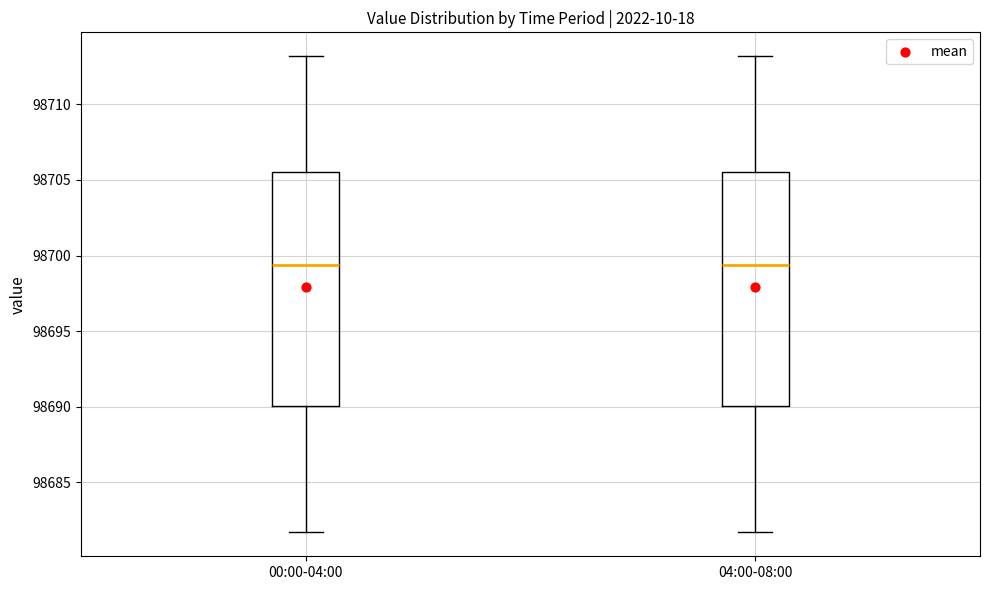

Where does the lower whisker of the box for 00:00-04:00 end on the y-axis? The values are not printed on the chart, so give them approximately, as read against the axis.

98681.5